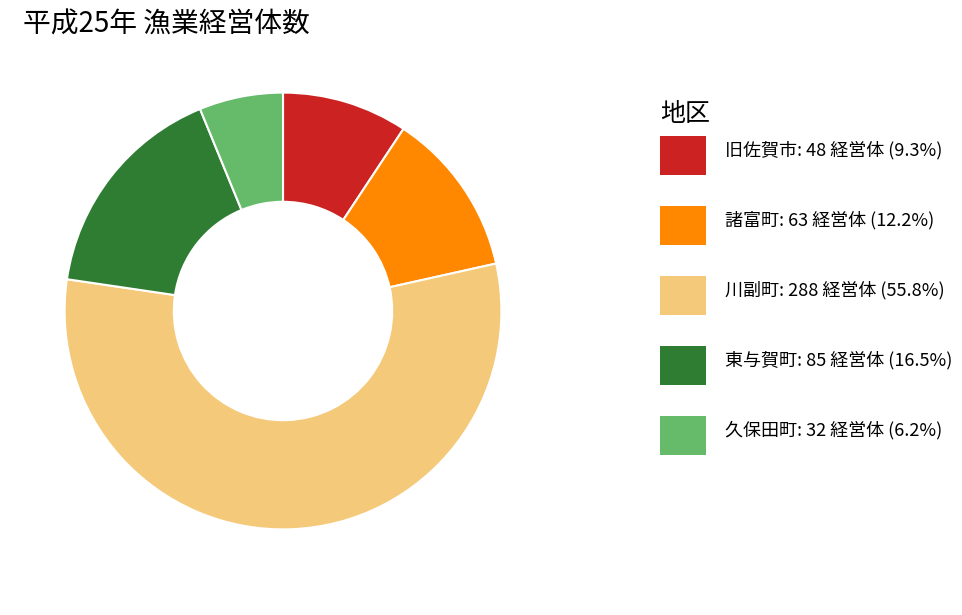

Does any single category account for the majority?

Yes